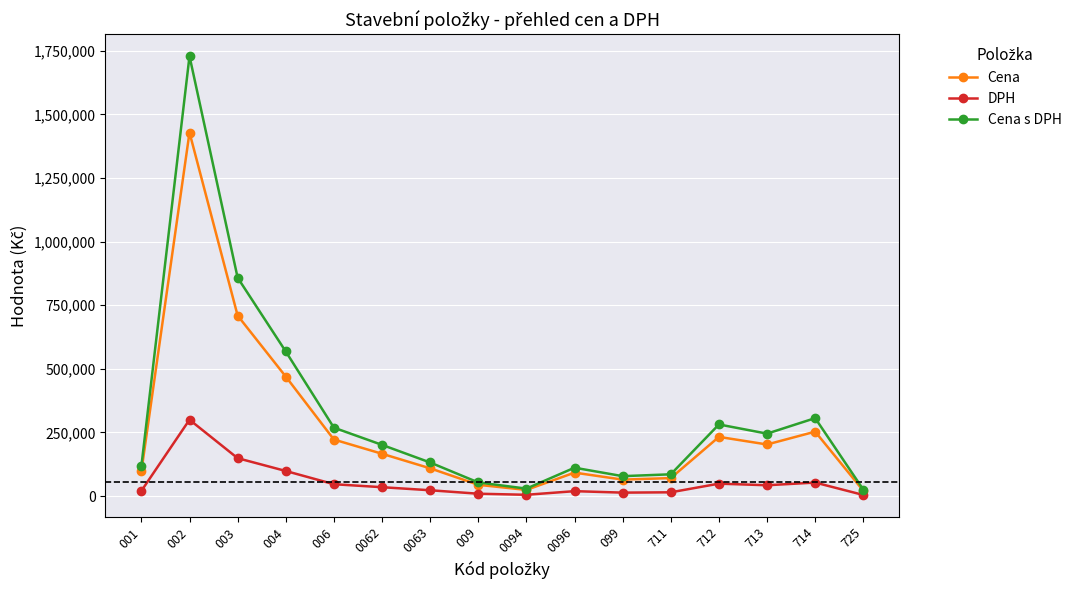

Which series has the widest spread of values?

Cena s DPH